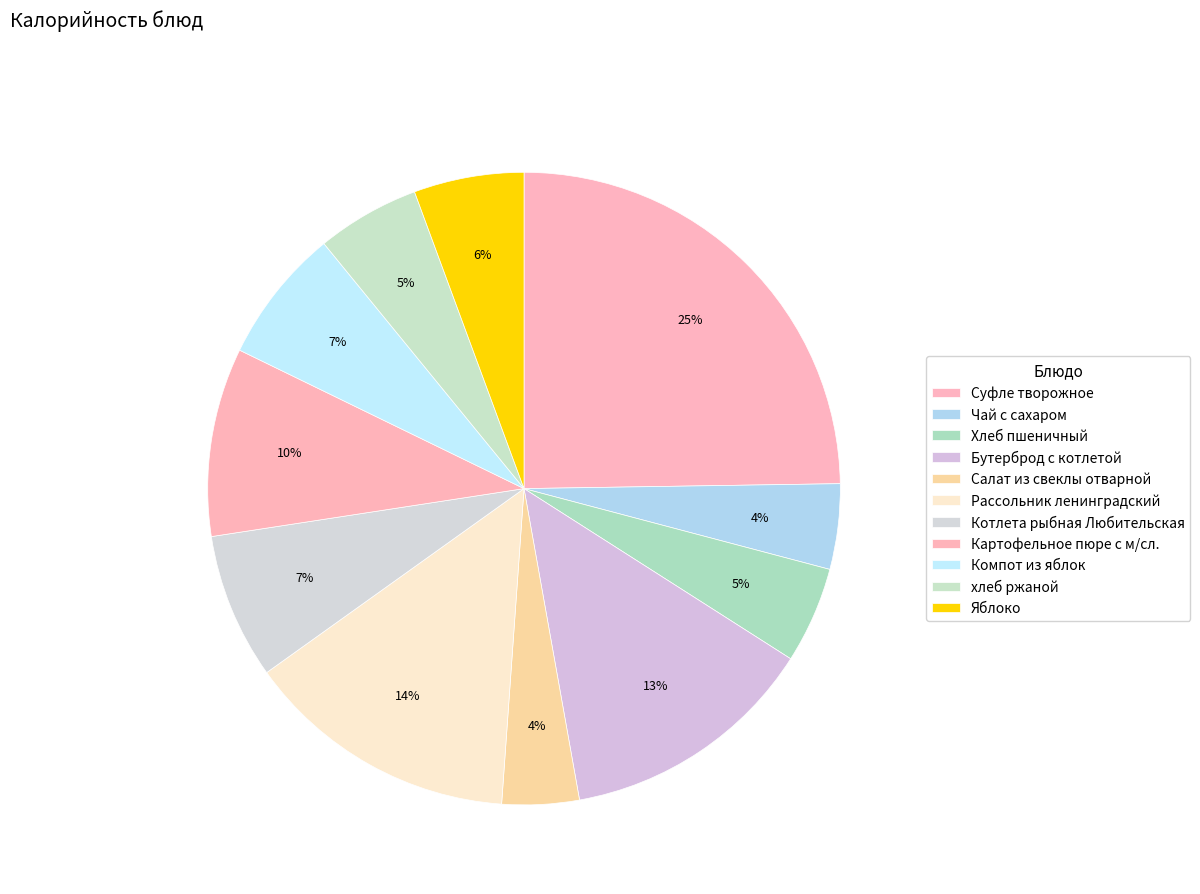

To the nearest percent, what portion does Хлеб пшеничный represent?

5%